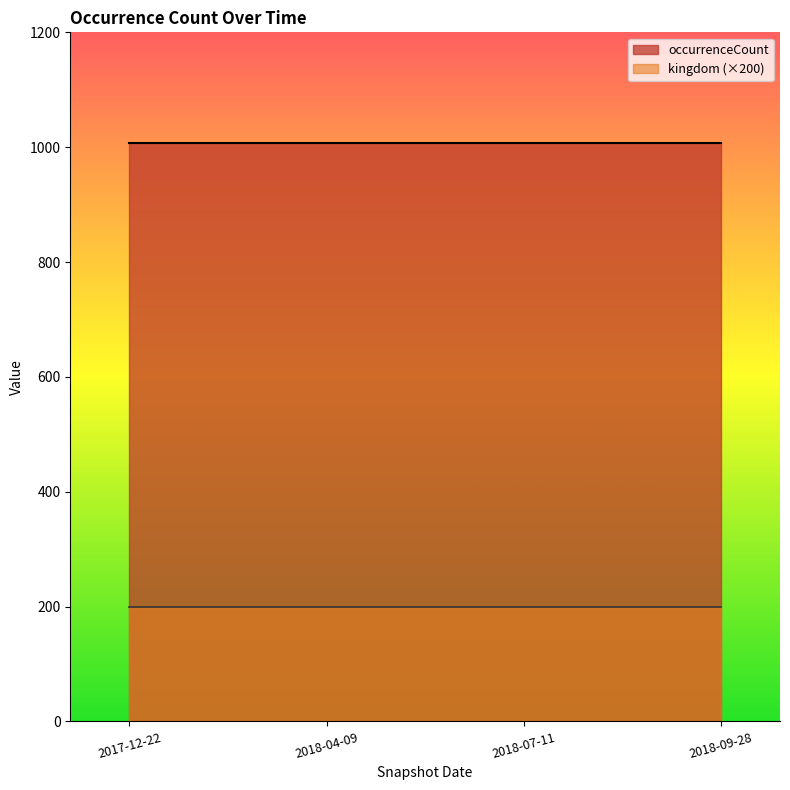

Reading left to right, extract all data points from this chart.

occurrenceCount: 2017-12-22=1008	2018-04-09=1008	2018-07-11=1008	2018-09-28=1008
kingdom: 2017-12-22=1	2018-04-09=1	2018-07-11=1	2018-09-28=1